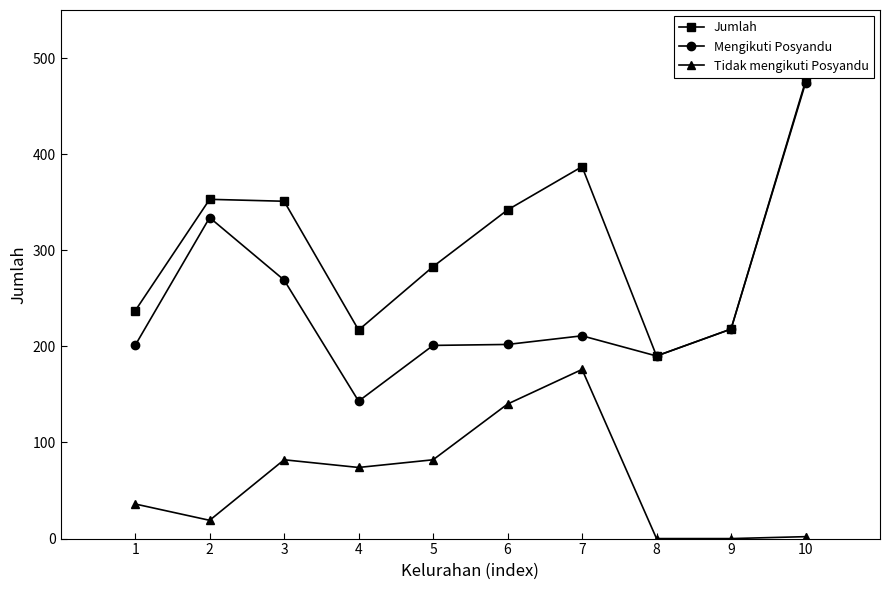

Rank the series by their average value, from highest to lowest.

Jumlah, Mengikuti Posyandu, Tidak mengikuti Posyandu